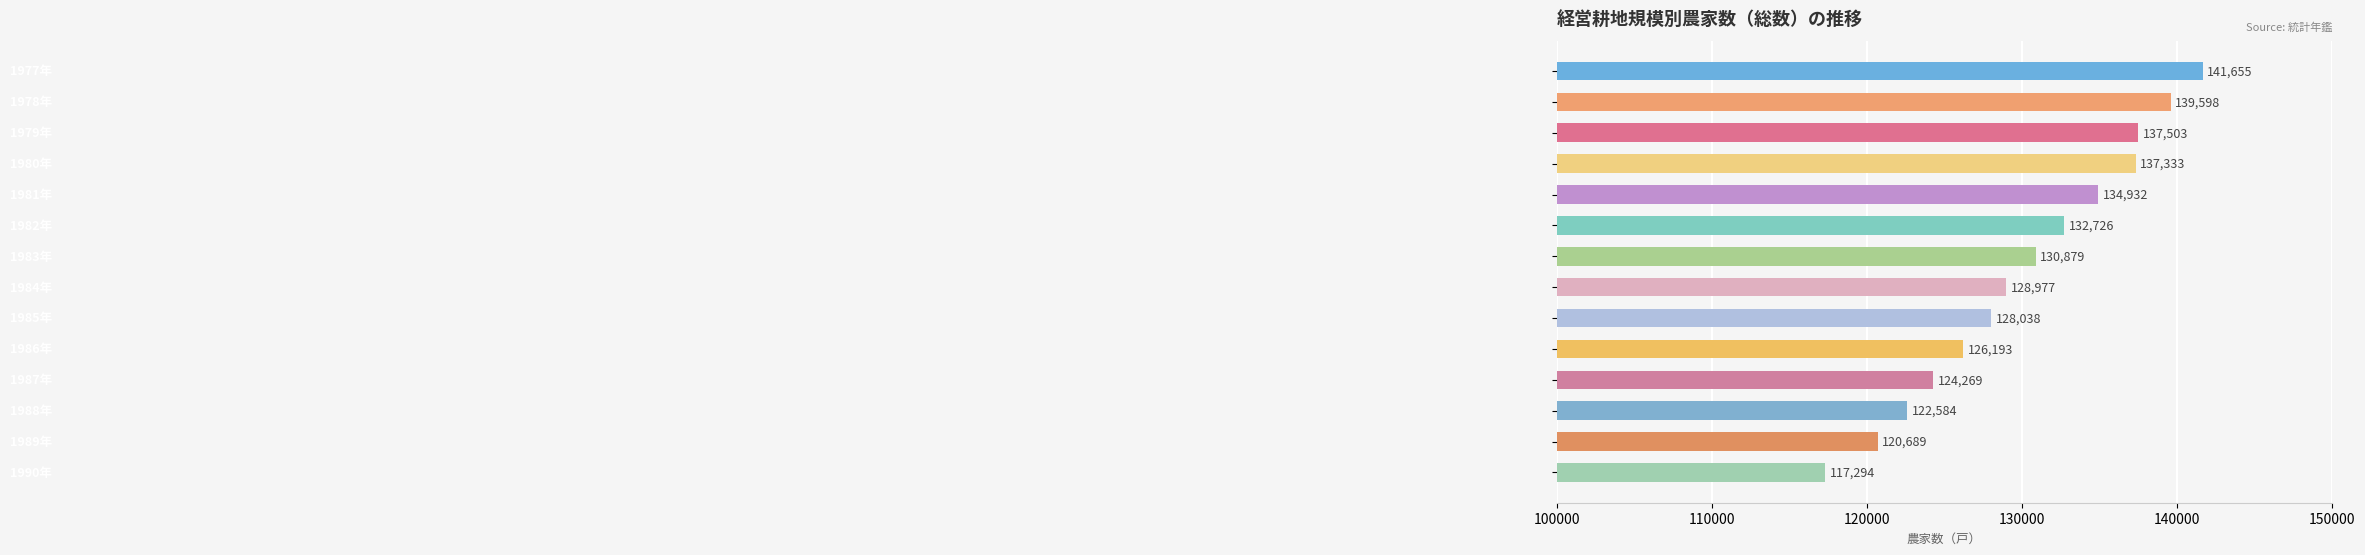

Reading top to bottom, list all the values displayed in this chart.

141655	139598	137503	137333	134932	132726	130879	128977	128038	126193	124269	122584	120689	117294